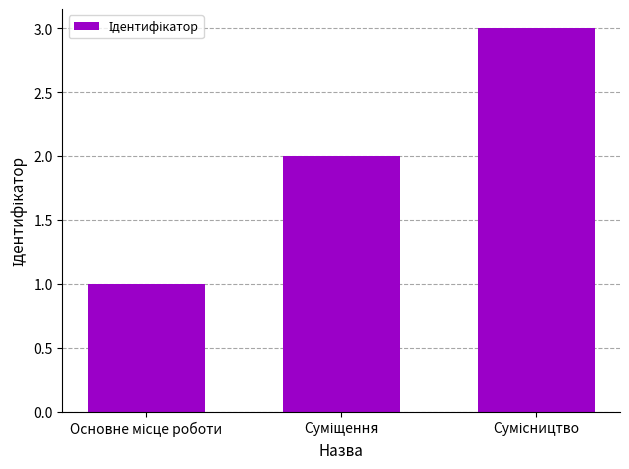

What is the maximum value shown in the chart?

3